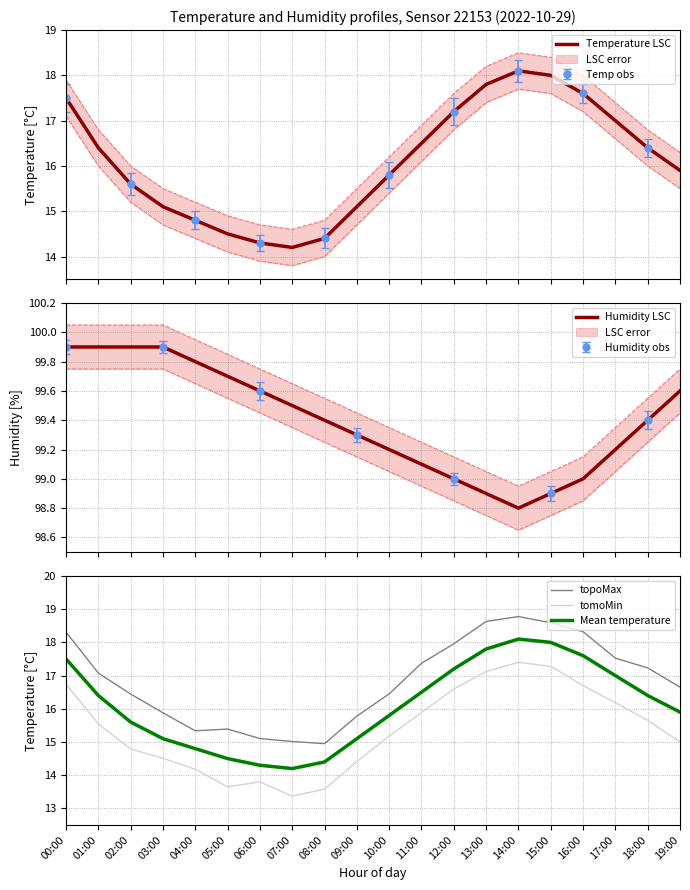

What is the average value of the tomoMin series?

15.4